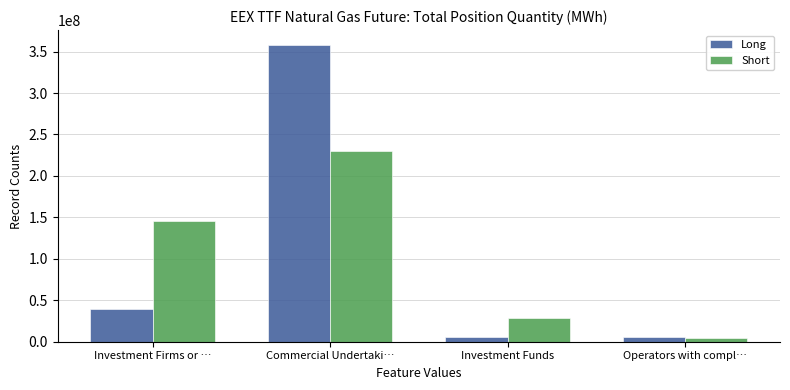

How many bars are there in each group?

2